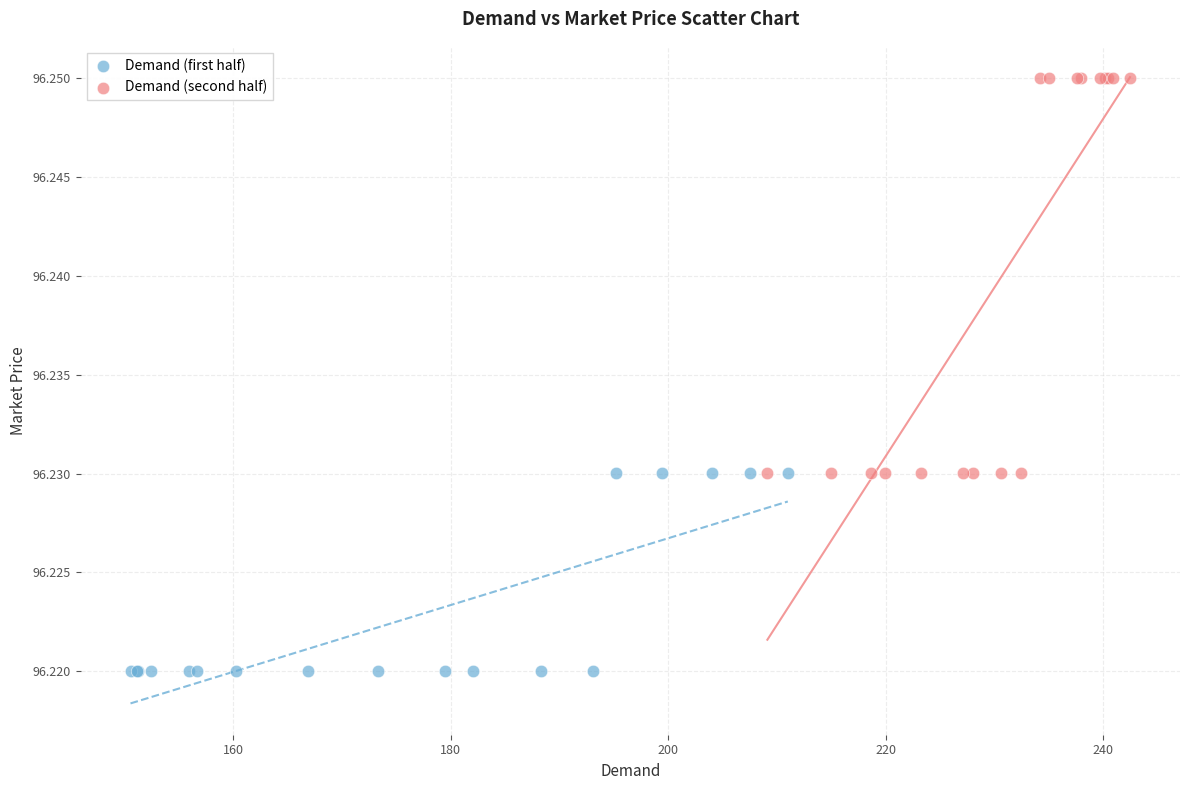

Which series reaches the minimum Y coordinate?

Demand (first half)